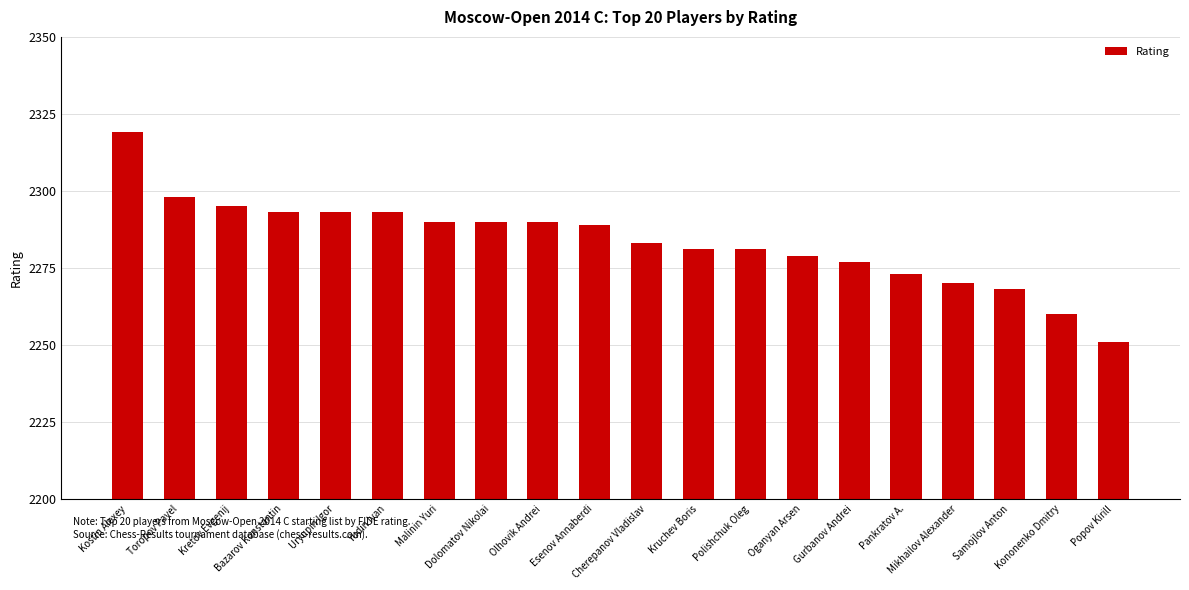

What is the change in value from Kretov Evgenij to Kononenko Dmitry?

-35